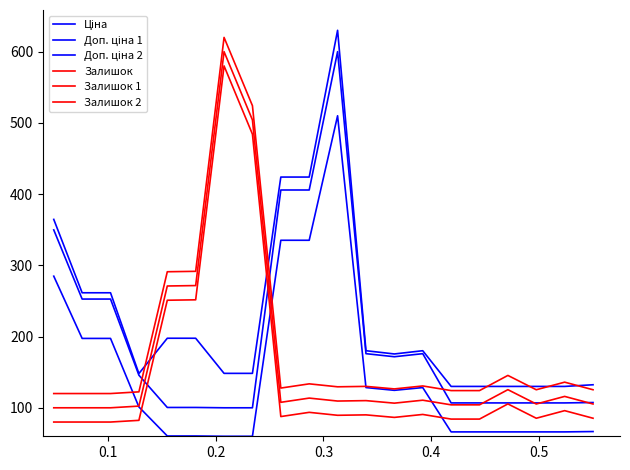

How many distinct data groups are displayed?

6